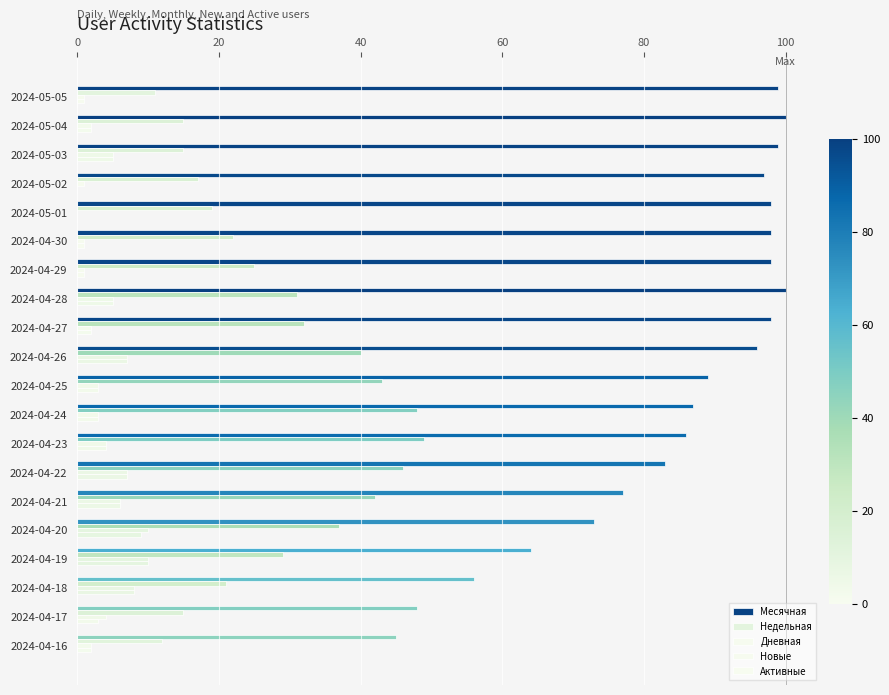

Count the number of categories in the chart.

20